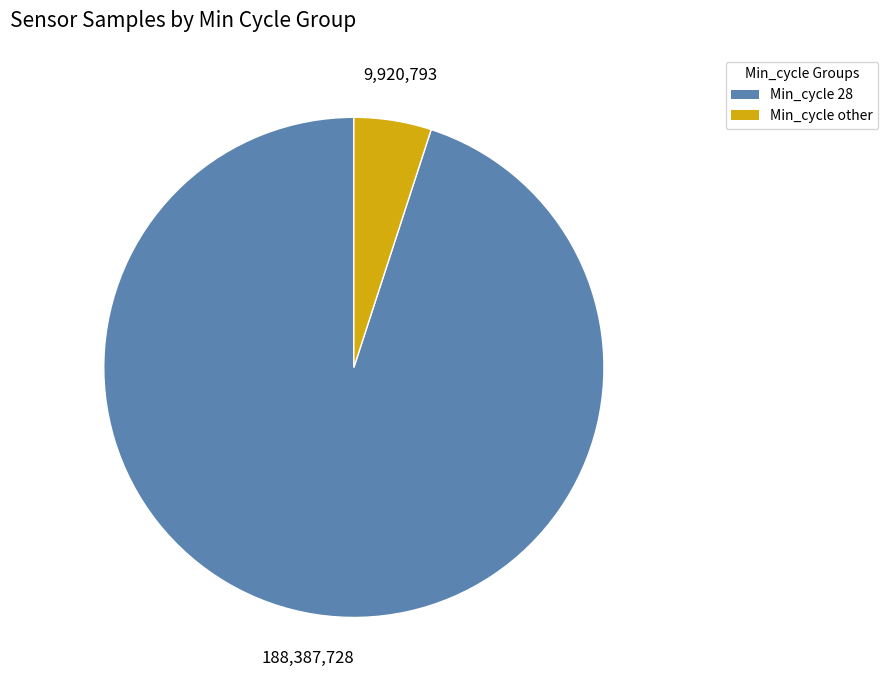

Is there any slice that represents more than half of the pie?

Yes